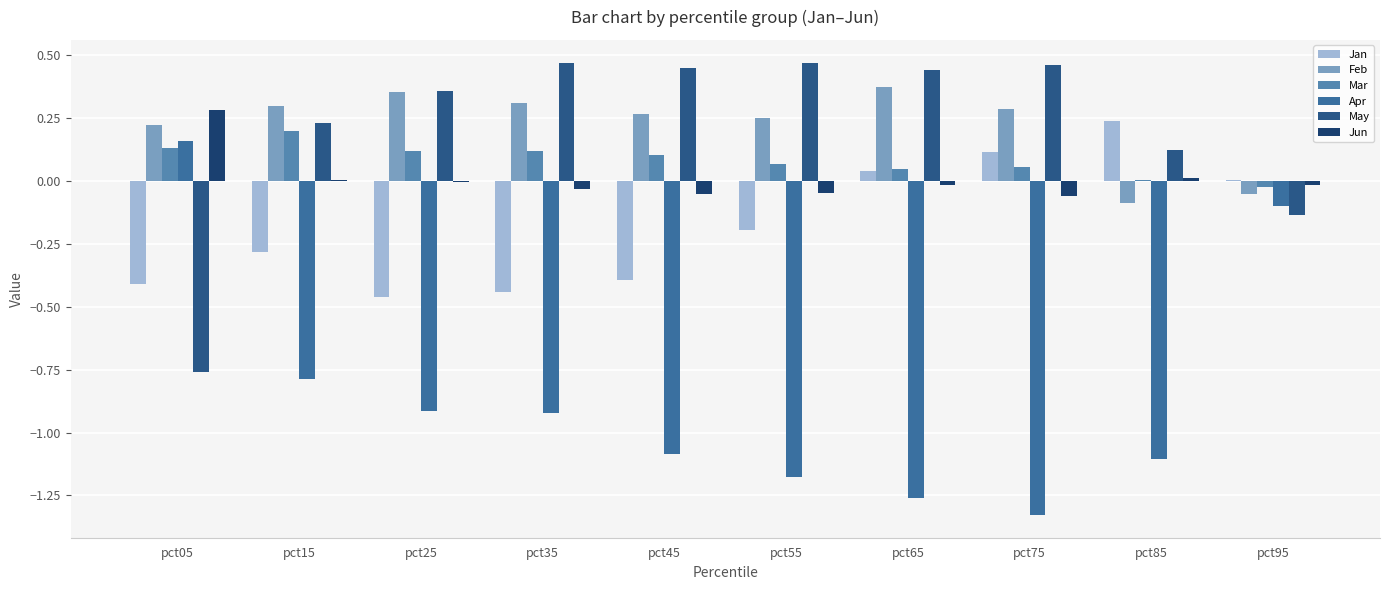

Between pct15 and pct55, which series saw the biggest shift?

Apr